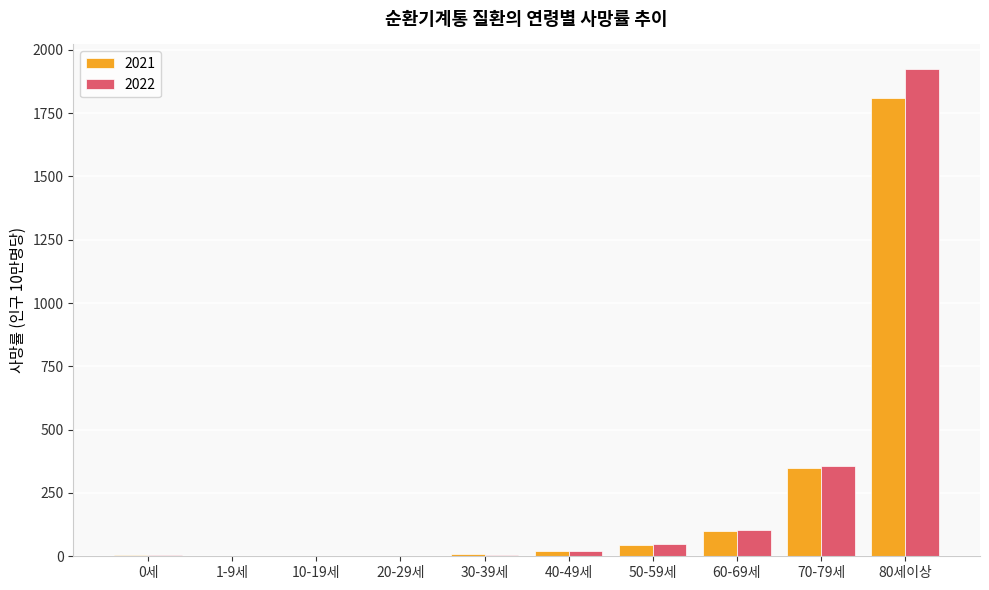

How many data points does each series have?

10